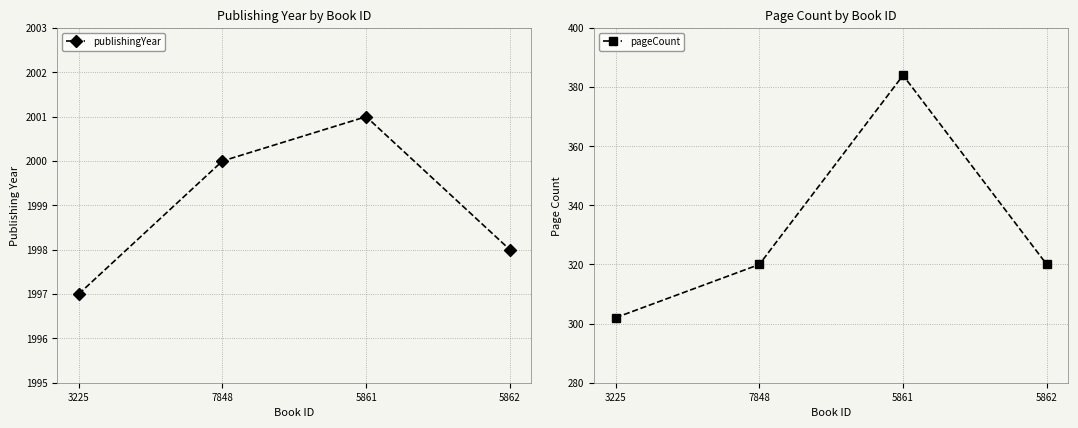

What is the label of the 1st point from the right?

5862